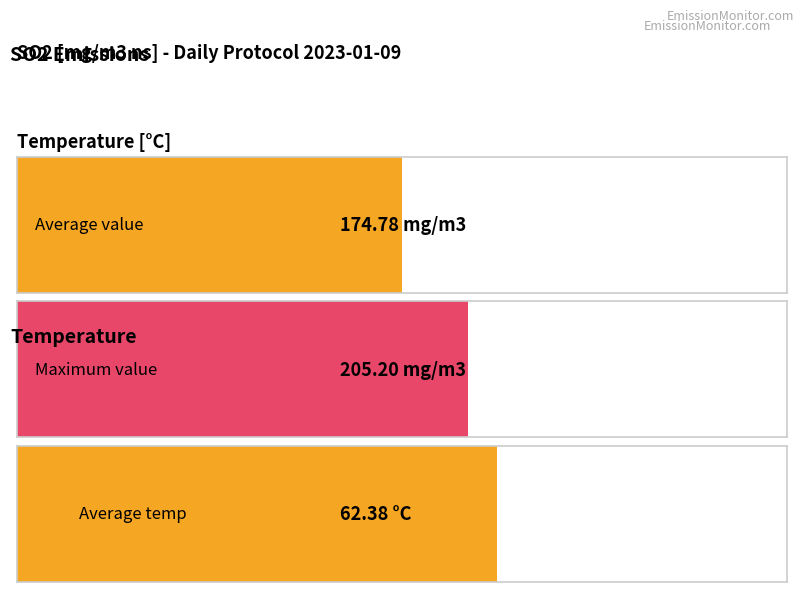

How many distinct data groups are displayed?

2